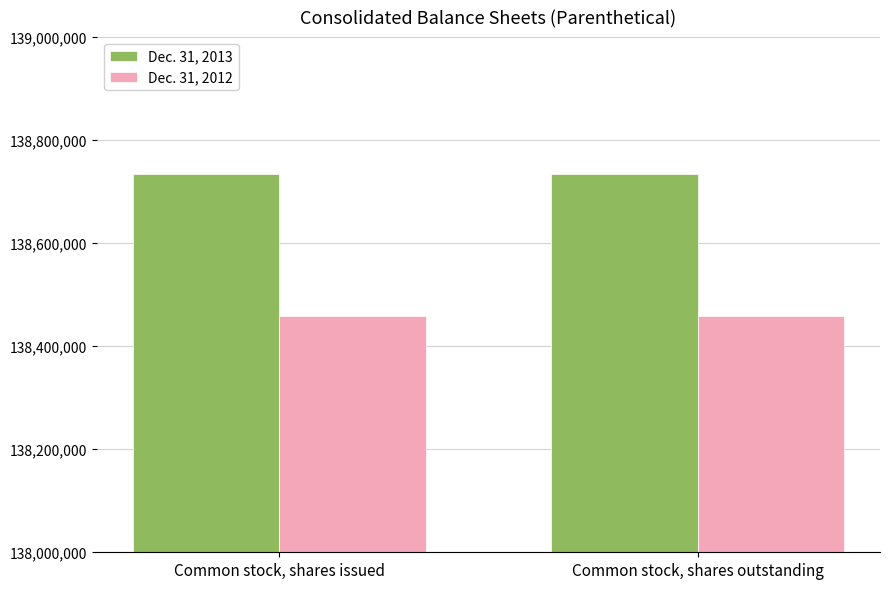

What is the spread (max minus min) of values at Common stock, shares outstanding?

276673